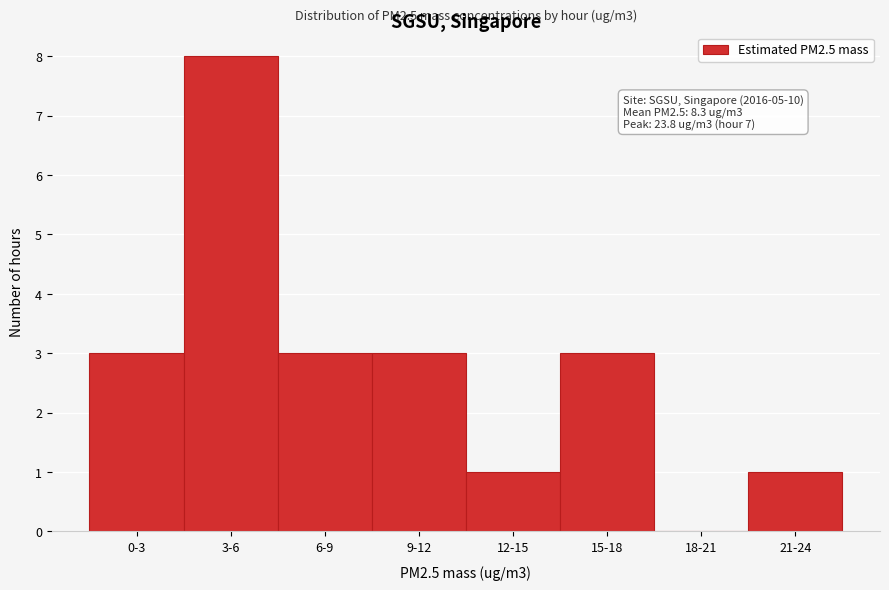

Reading left to right, what are all the values shown in this chart?

0-3=3	3-6=8	6-9=3	9-12=3	12-15=1	15-18=3	18-21=0	21-24=1